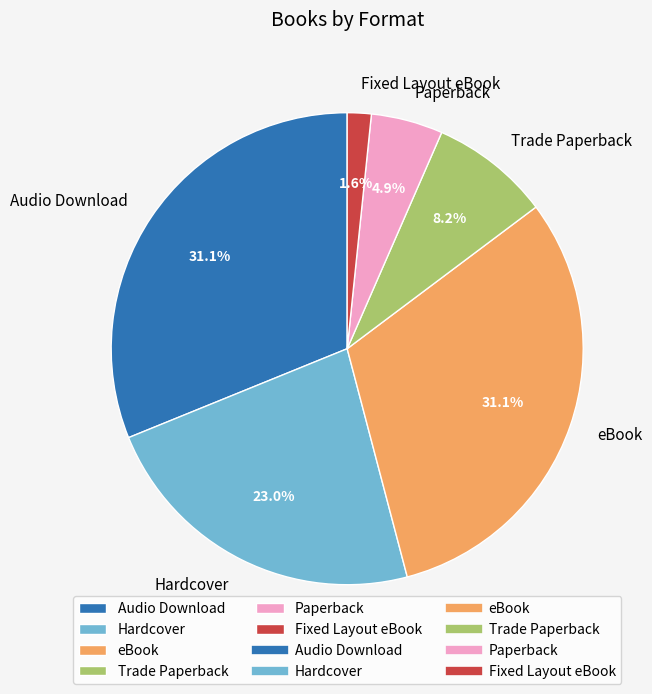

Which category has the smallest portion of the pie?

Fixed Layout eBook